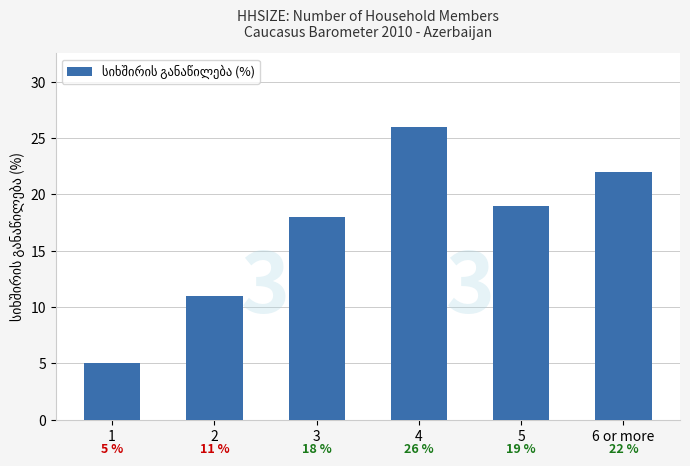

What is the greatest value displayed?

26